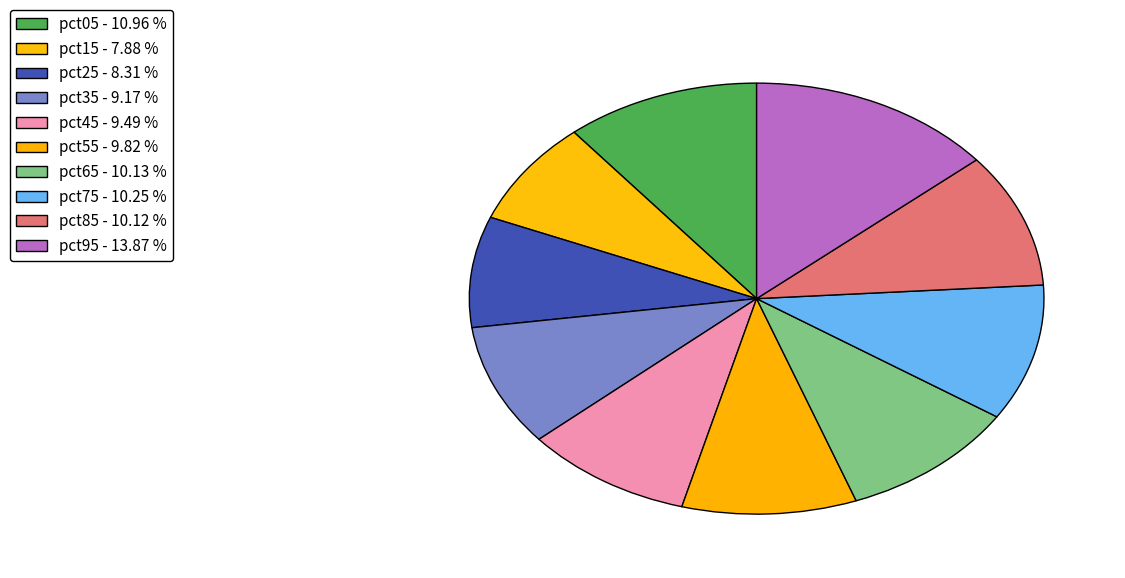

The pct15 slice represents 8% of the pie. True or false?

True